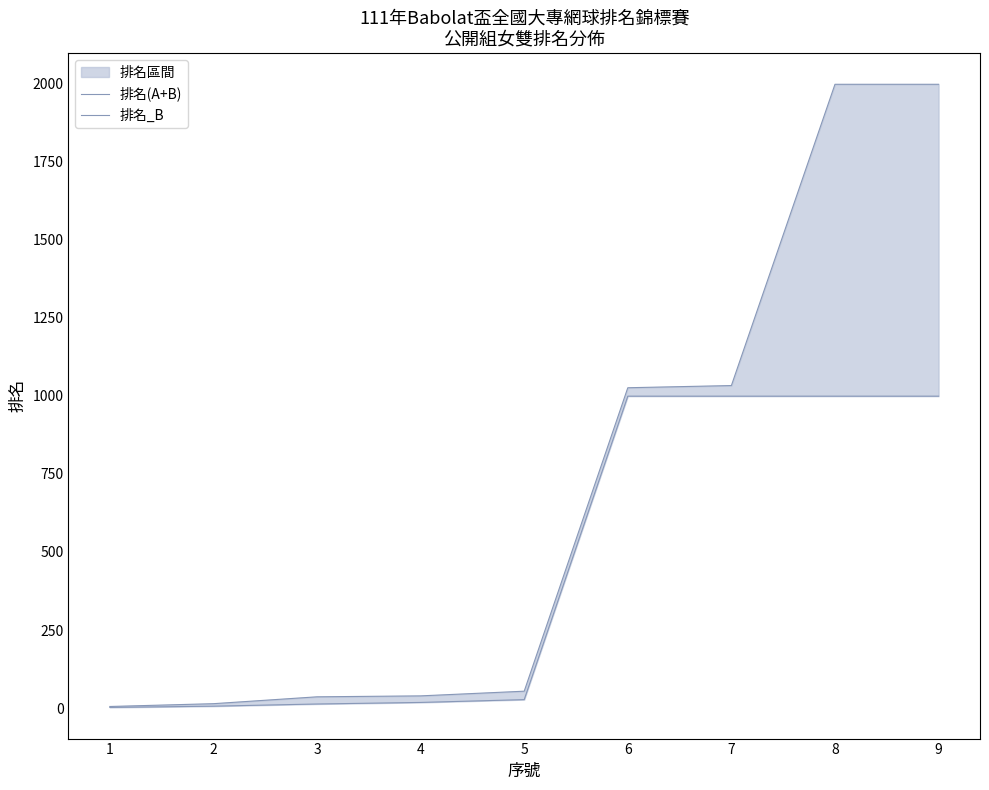

True or false: 排名_B has a value of 999 at 6.

True